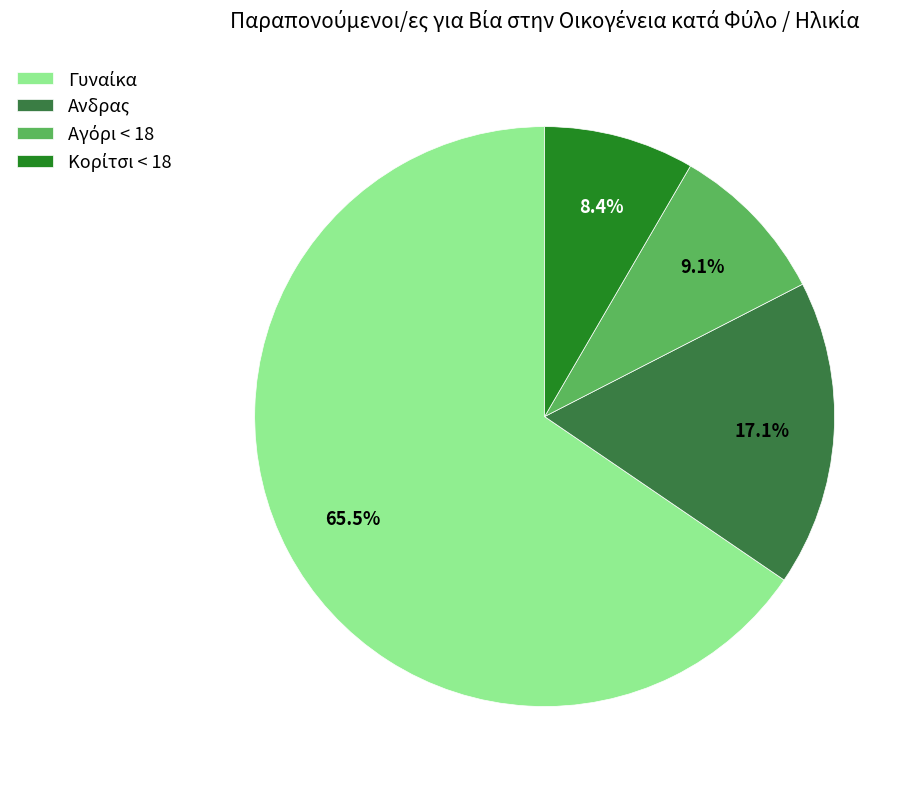

Is there a majority slice in this chart?

Yes